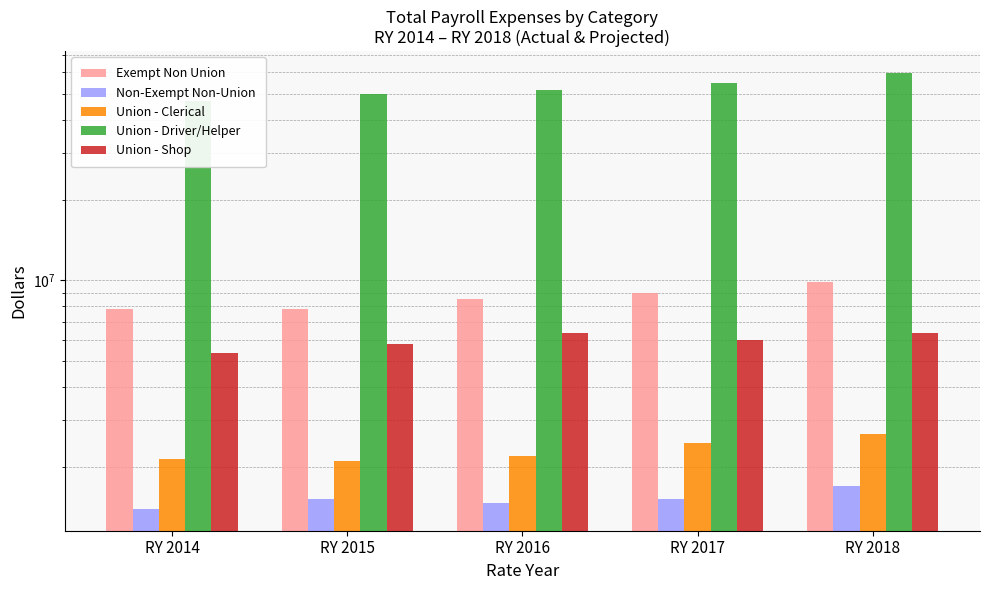

True or false: Union - Driver/Helper has a value of 73723595.8 at RY 2015.

False